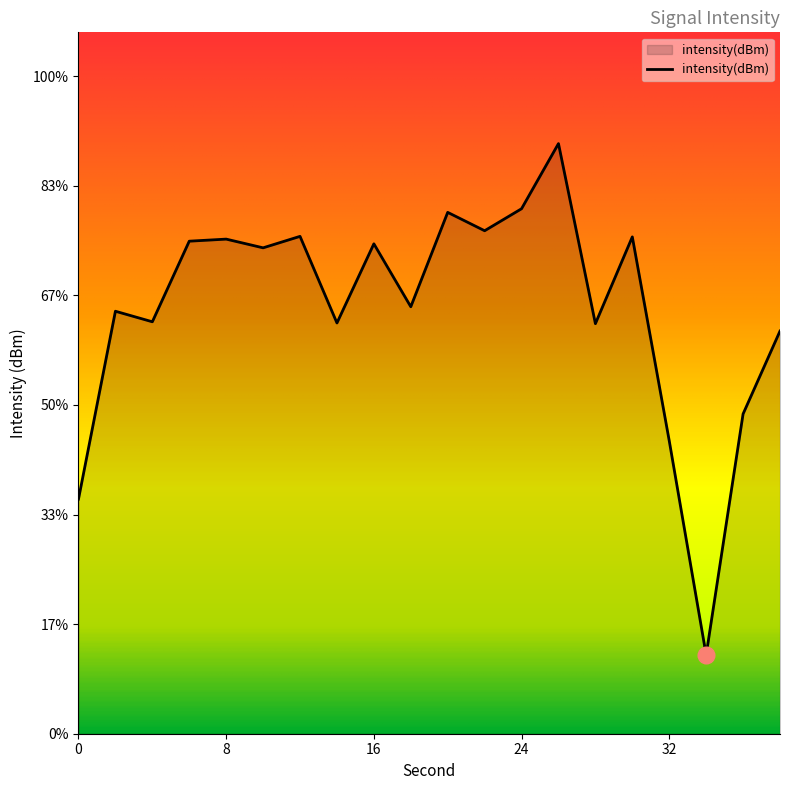

What is the change in value from 6 to 18?

-3.0